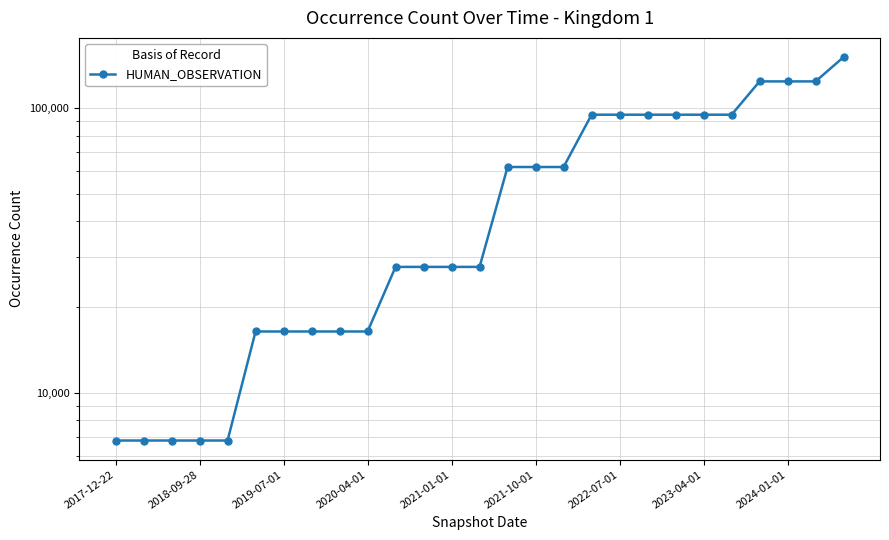

True or false: the data has more than 0 interior local peaks.

False